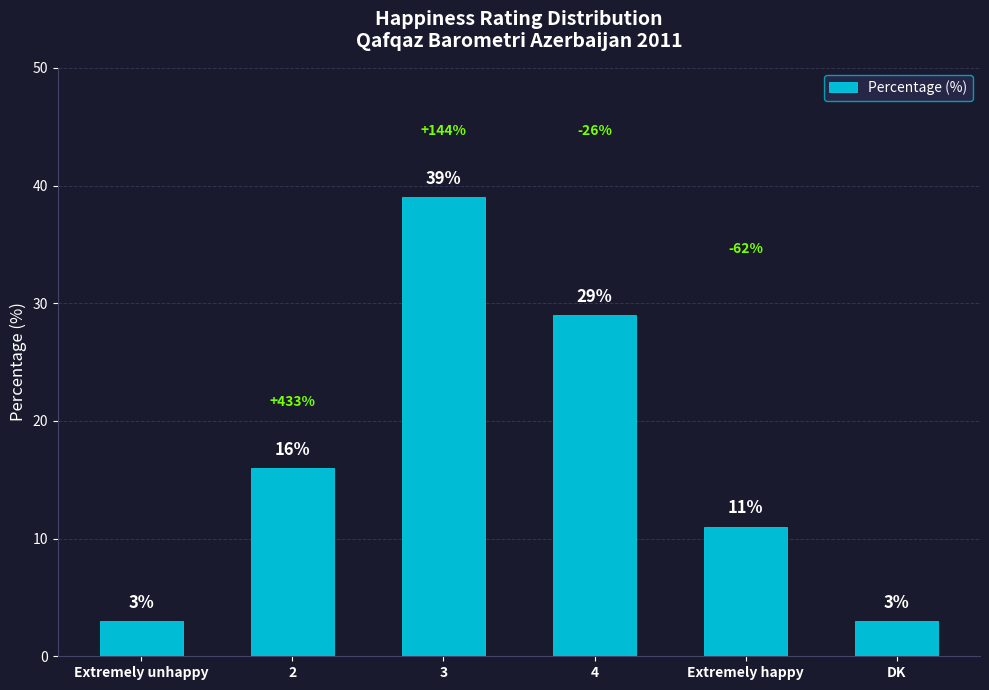

What position from the right is 2?

5